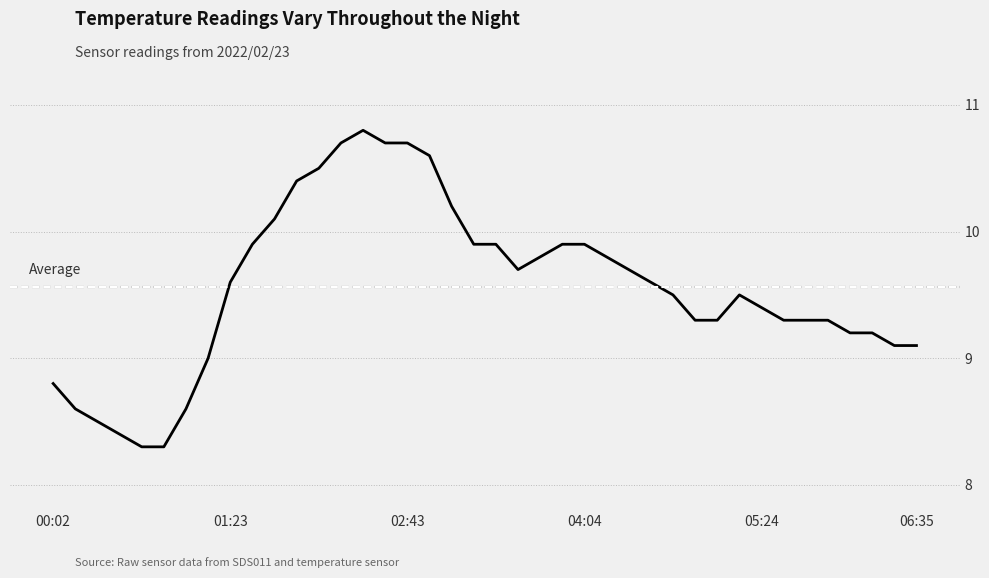

What is the maximum value shown in the chart?

10.8